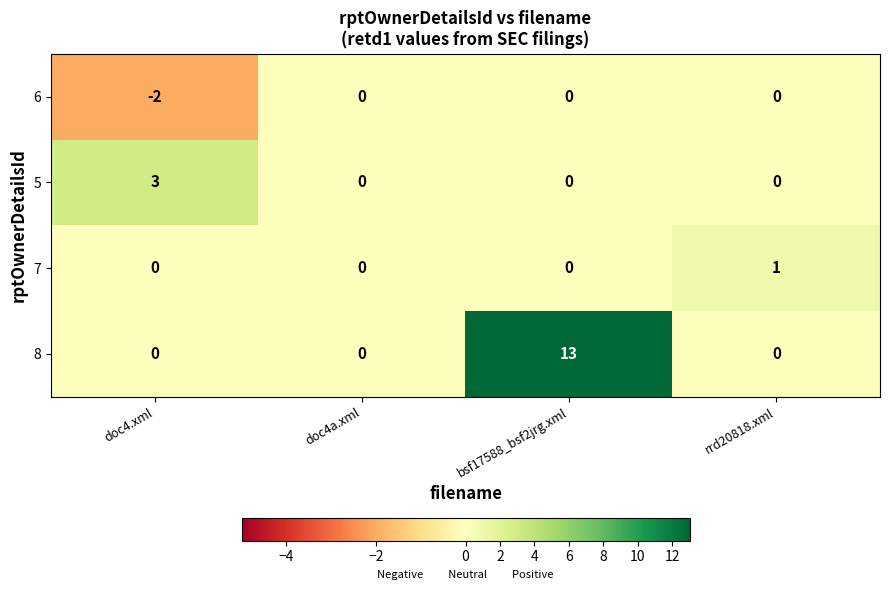

List the series in order of their peak value, highest first.

8, 5, 7, 6